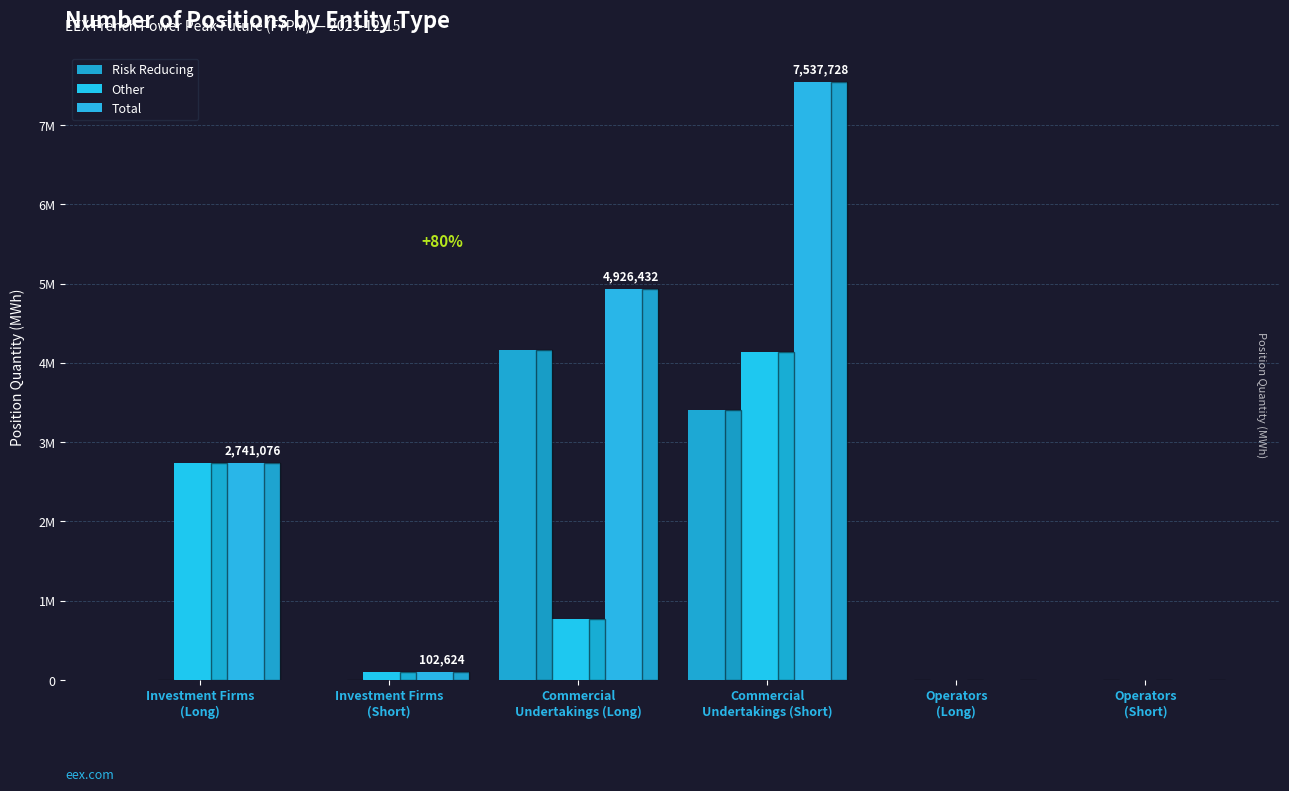

True or false: Total has a value of 4638180 at Commercial
Undertakings (Short).

False